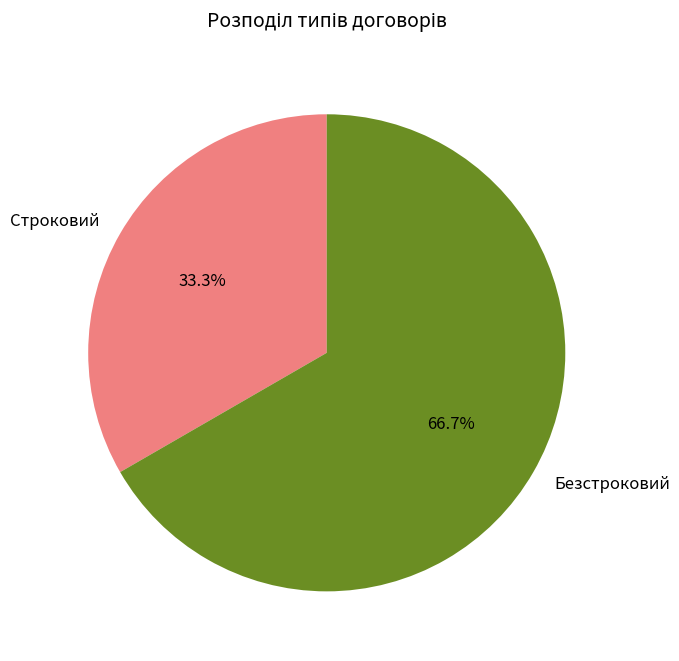

To the nearest percent, what portion does Безстроковий represent?

67%